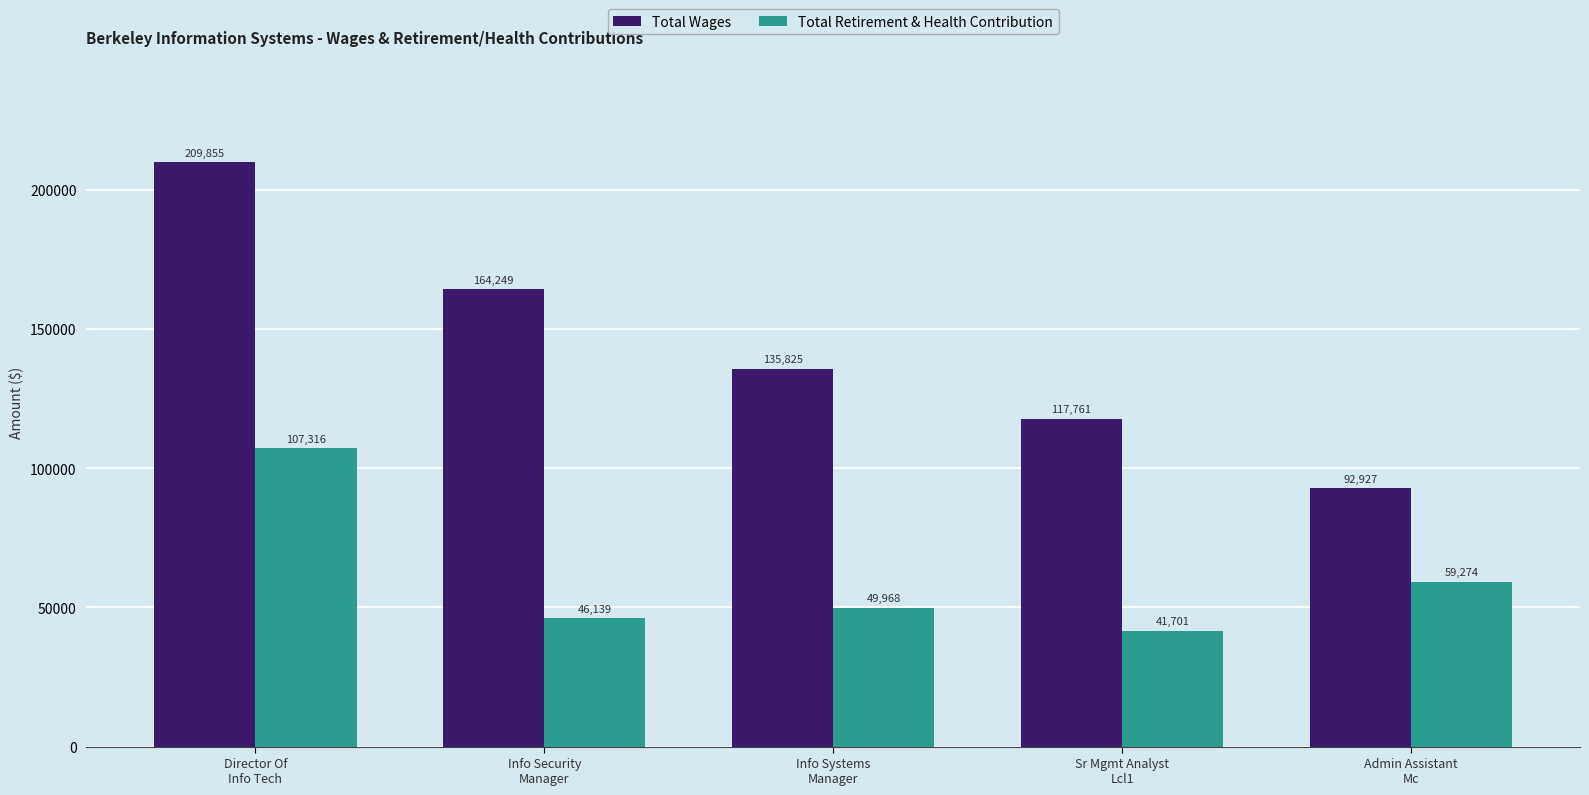

What is the value of the Total Wages bar at the 3rd from the left?

135825